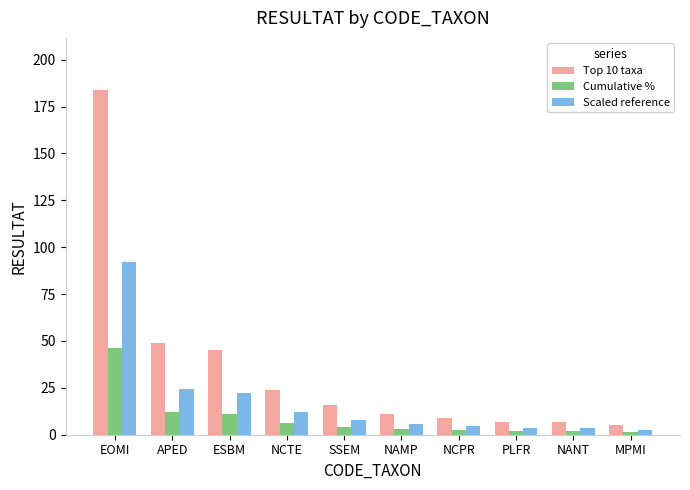

Which series changed the most between SSEM and MPMI?

Top 10 taxa